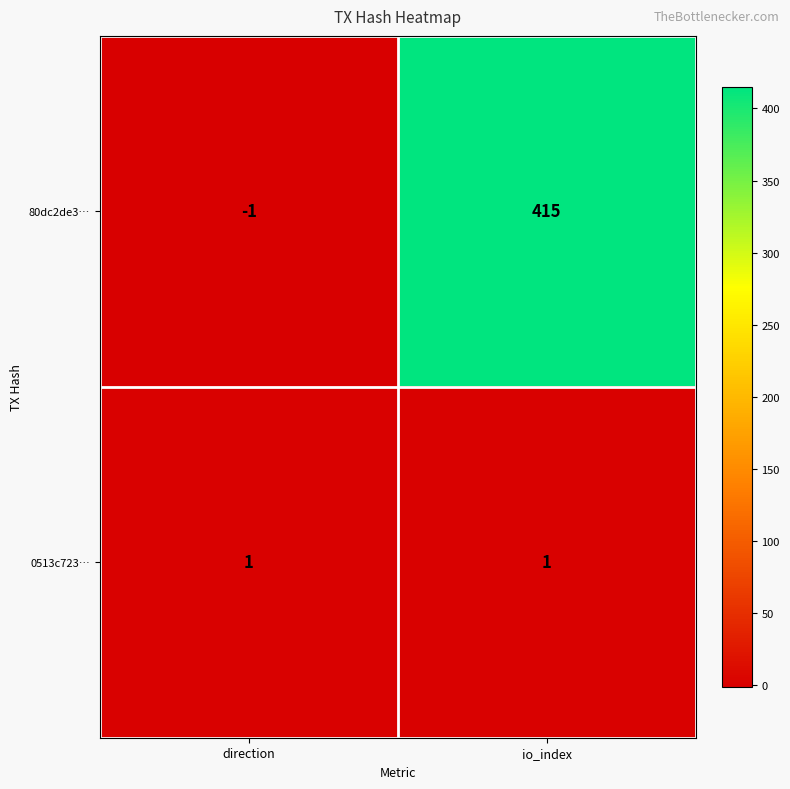

List the series in order of their overall mean, lowest first.

0513c723…, 80dc2de3…